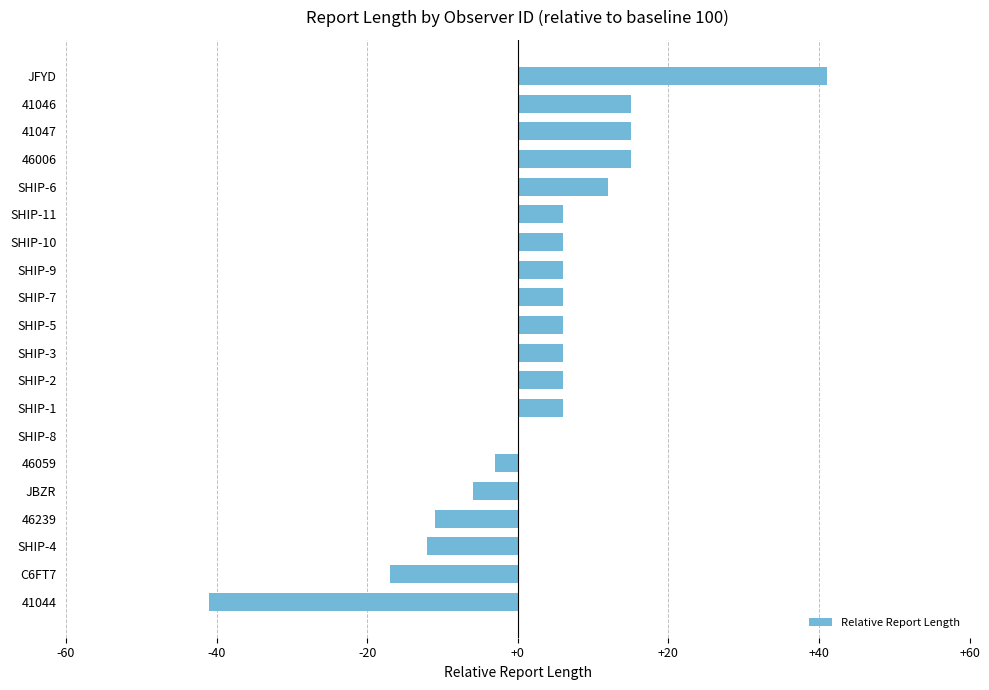

Count the number of data series in this chart.

1